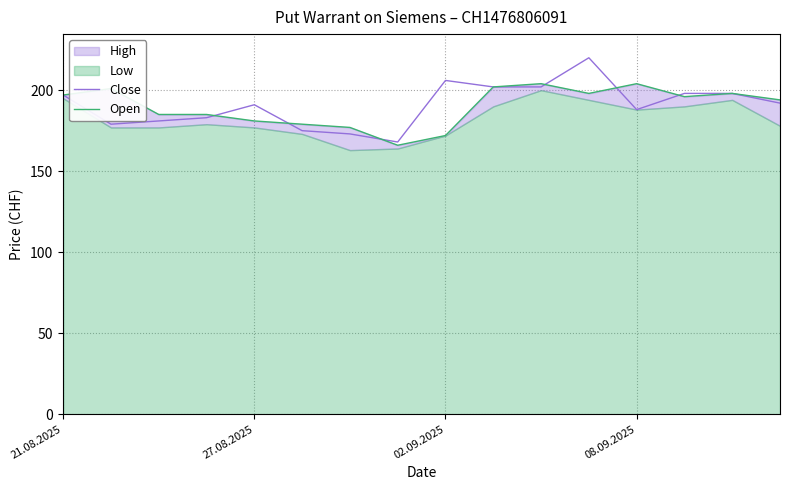

Is it true that Open equals 93 at 15?

False